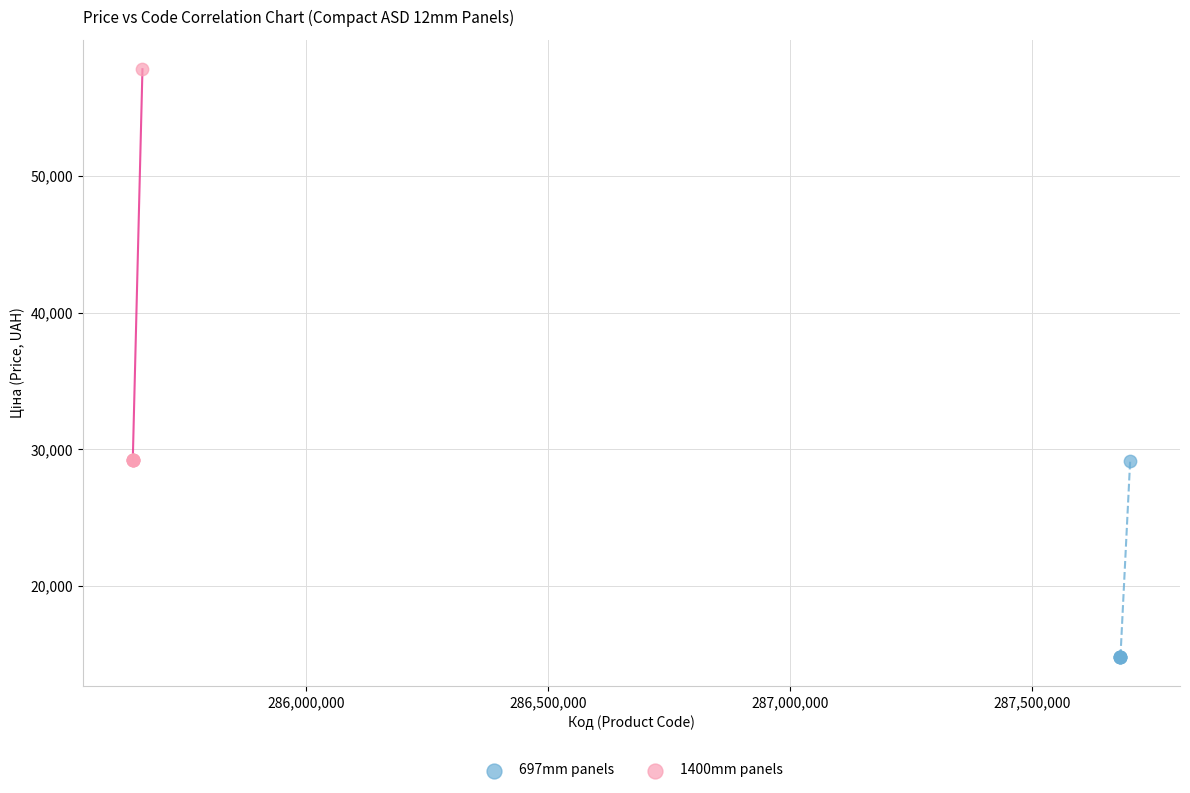

Which series contains the highest Y value?

1400mm panels